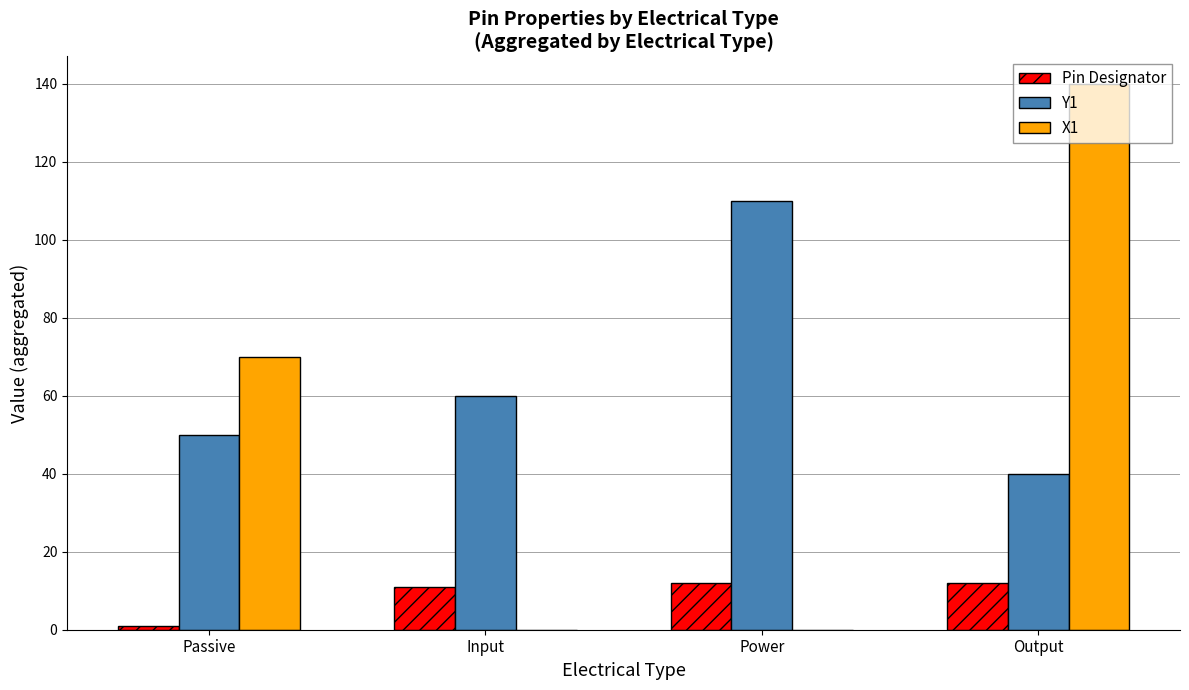

Which series changed the most between Input and Power?

Y1